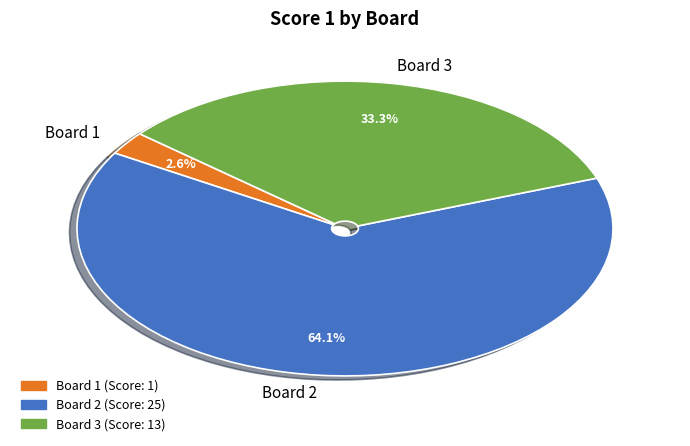

What is the smallest slice in the pie chart?

Board 1